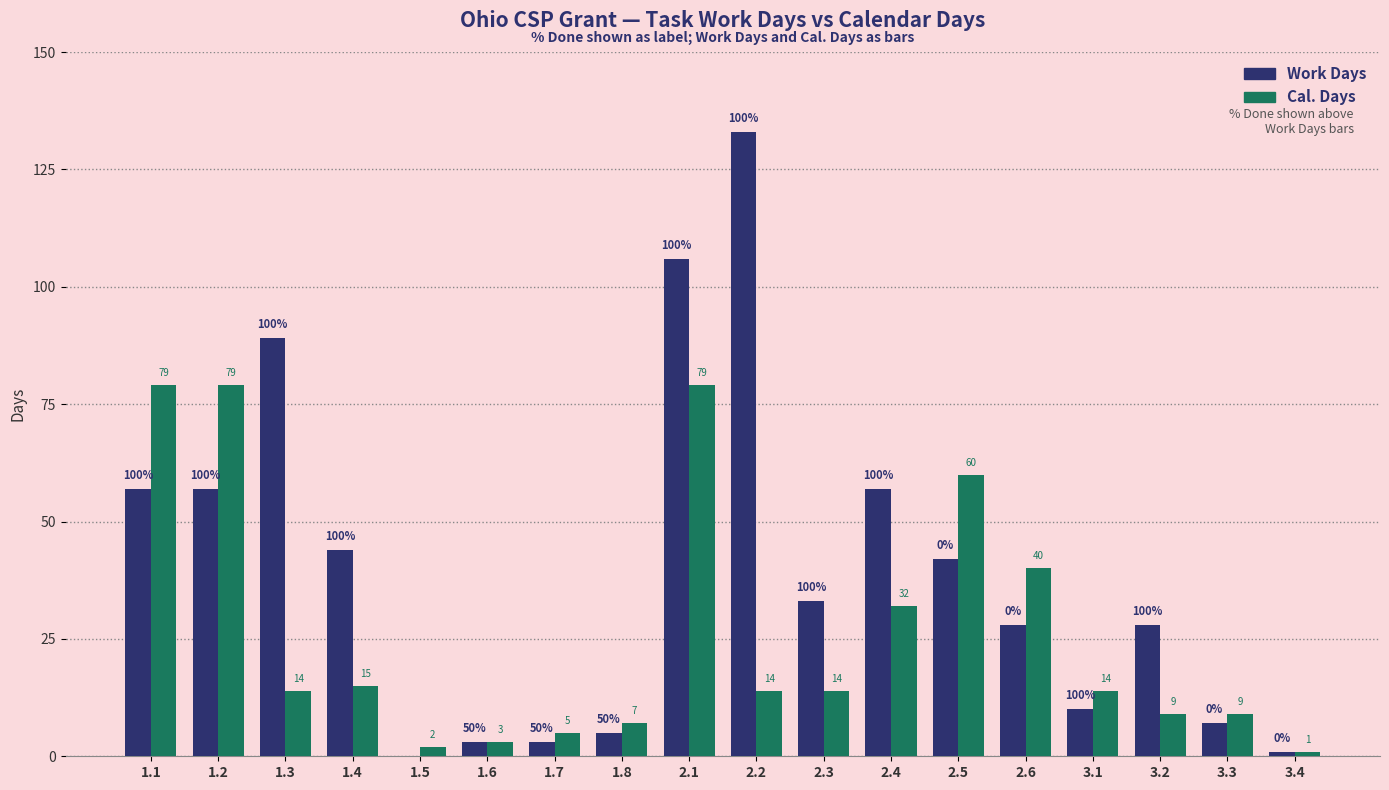

How many groups of bars are there?

18